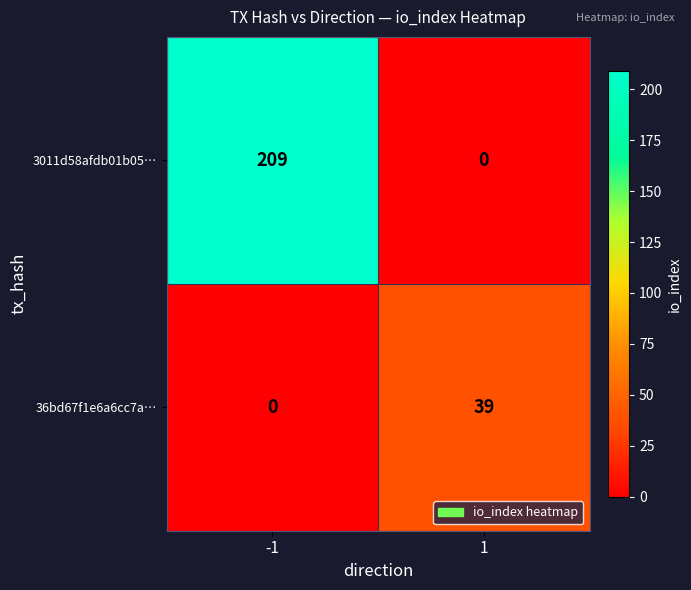

Reading left to right, list all the values displayed in this chart.

3011d58afdb01b05…: 209	0
36bd67f1e6a6cc7a…: 0	39